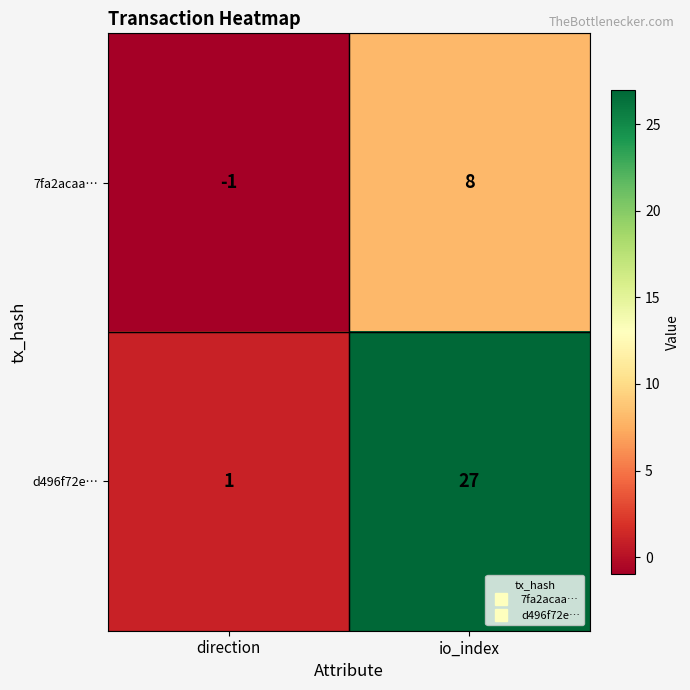

List the labels in order of 7fa2acaa… value, smallest first.

direction, io_index